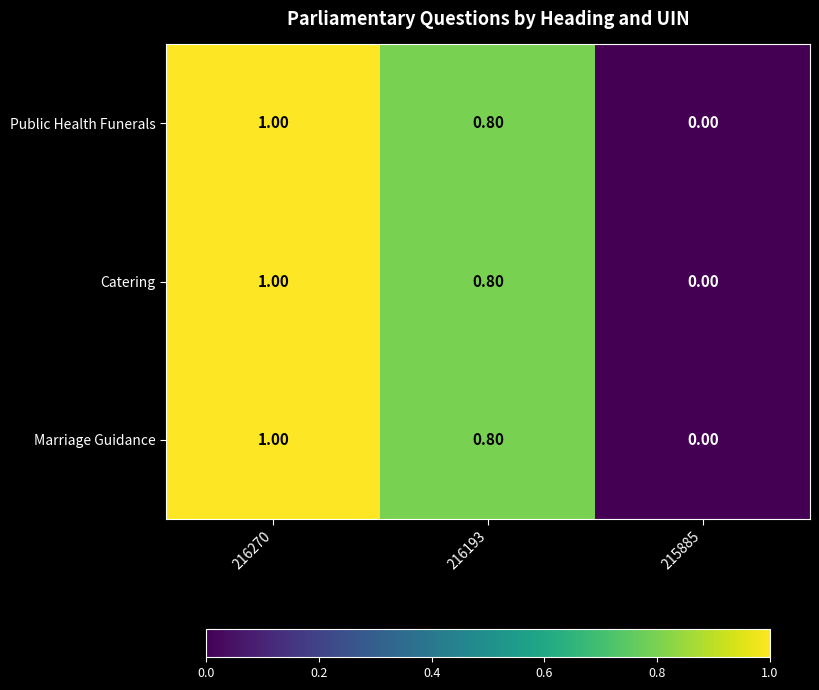

What is the maximum value shown in the chart?

1.0